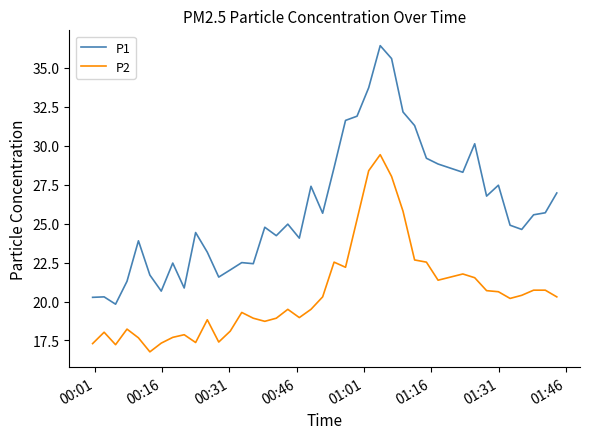

What is the smallest value displayed?

16.8